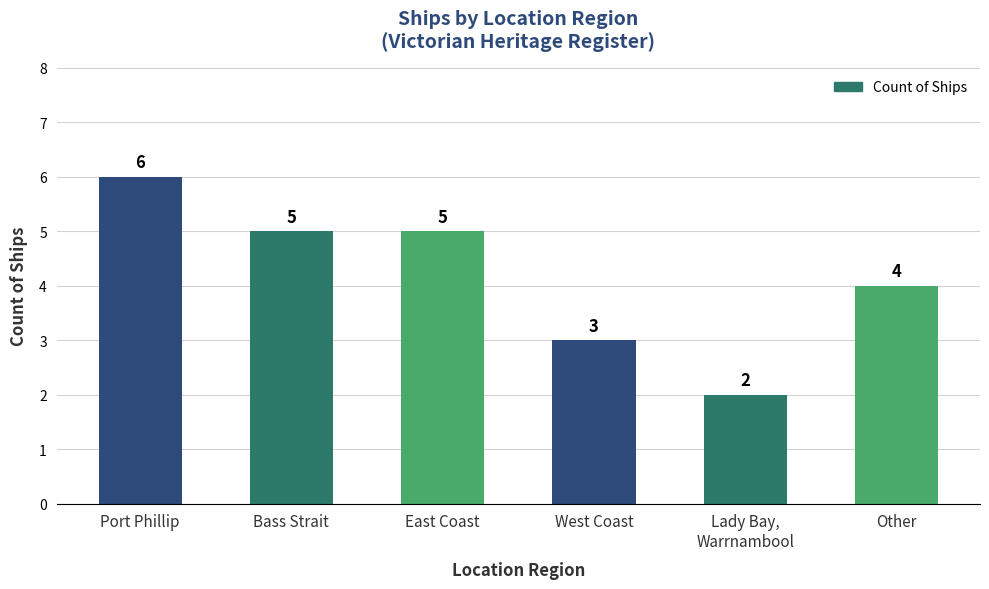

What is the value of the 1st bar from the left?

6